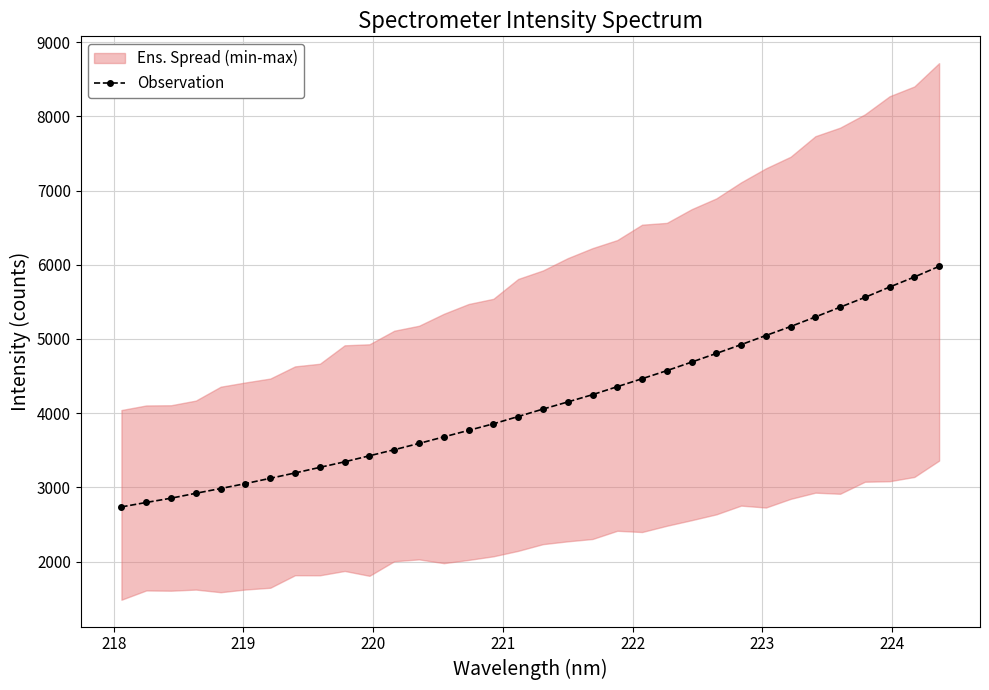

What is the greatest value displayed?

5979.1